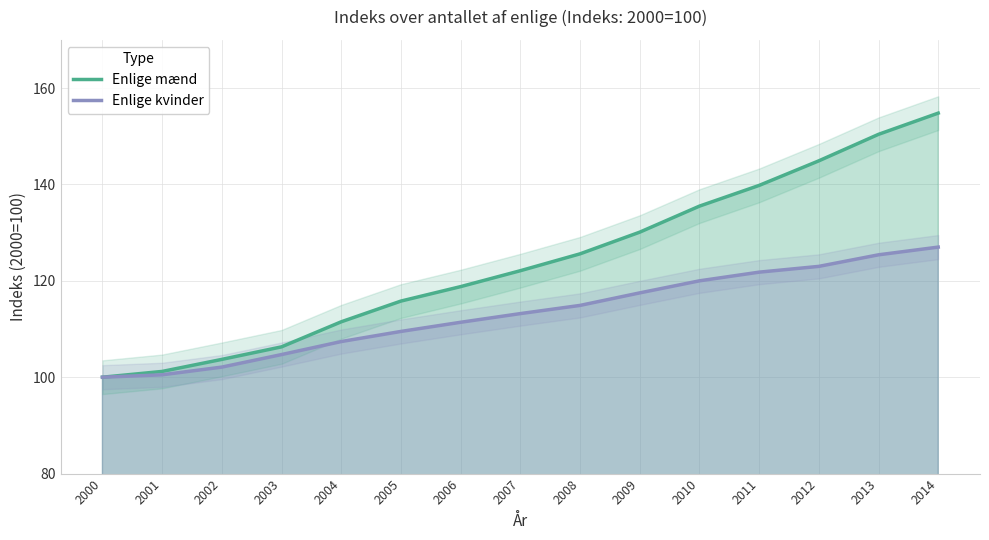

What is the difference between the Enlige mænd values at 2010 and 2014?

19.3